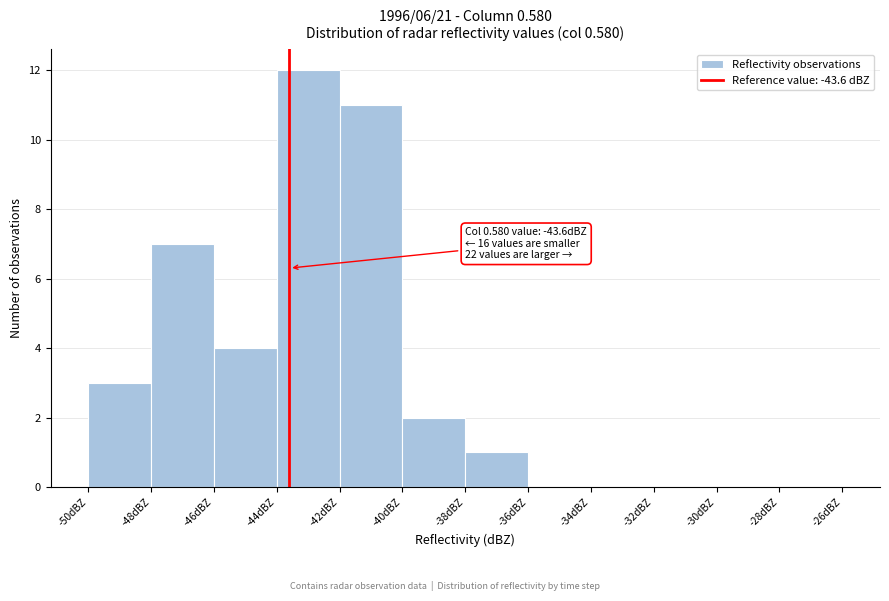

Which range on the x-axis has the tallest bar?

-44 to -42